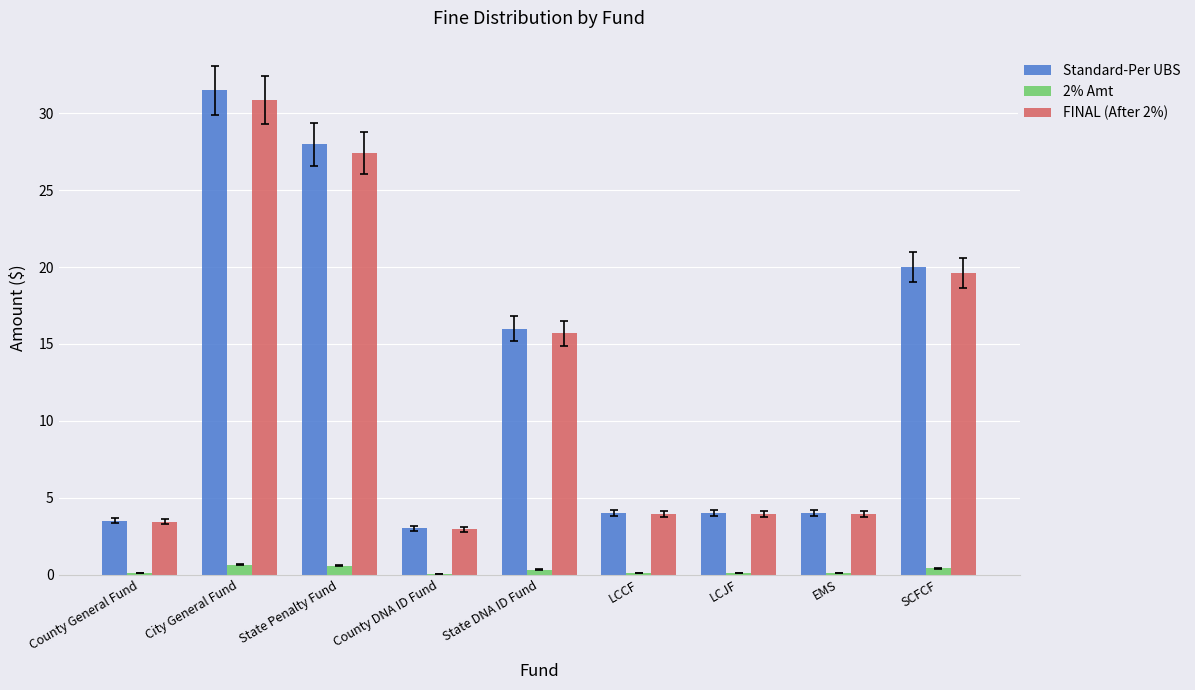

At which label is Standard-Per UBS closest to 17?

State DNA ID Fund